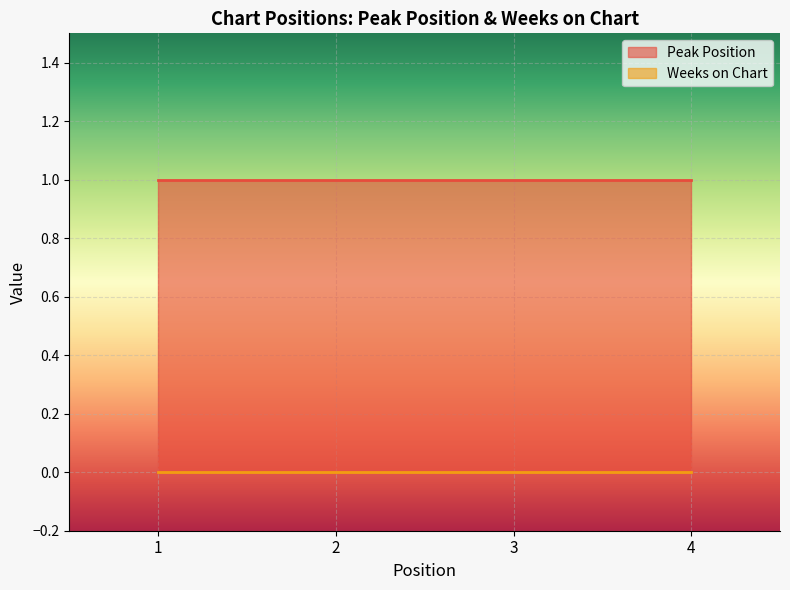

Between 4 and 2, which is larger?

4